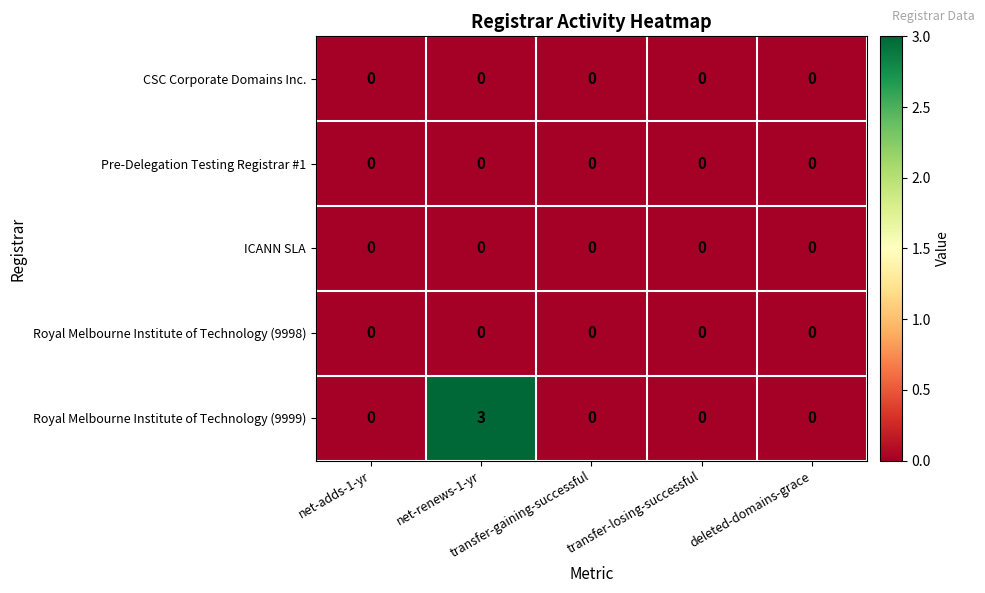

Which series has the widest spread of values?

Royal Melbourne Institute of Technology (9999)